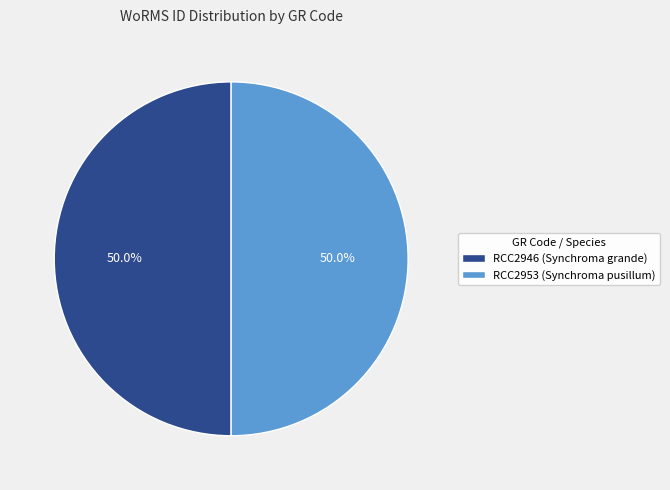

True or false: RCC2946 (Synchroma grande) accounts for 50% of the total.

True